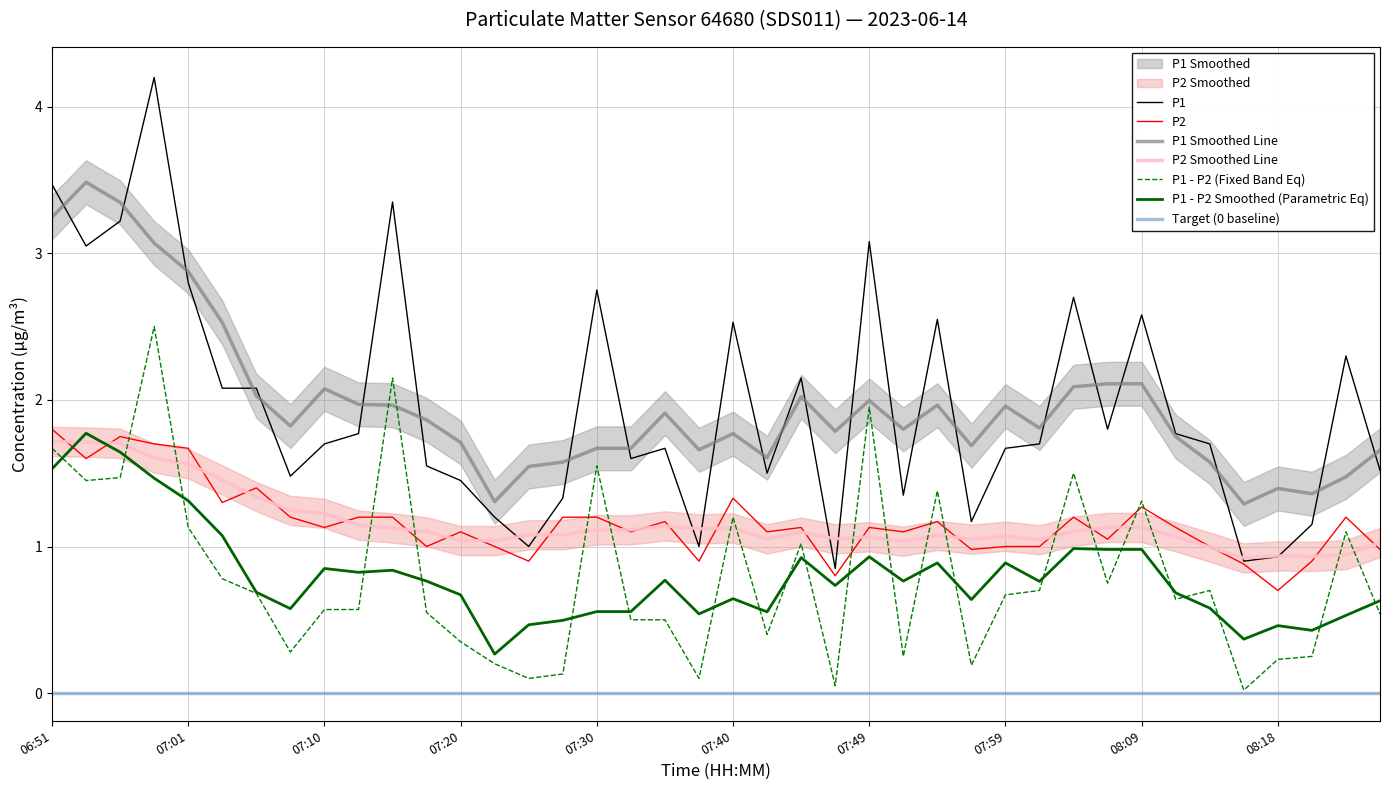

Count the number of categories in the chart.

40